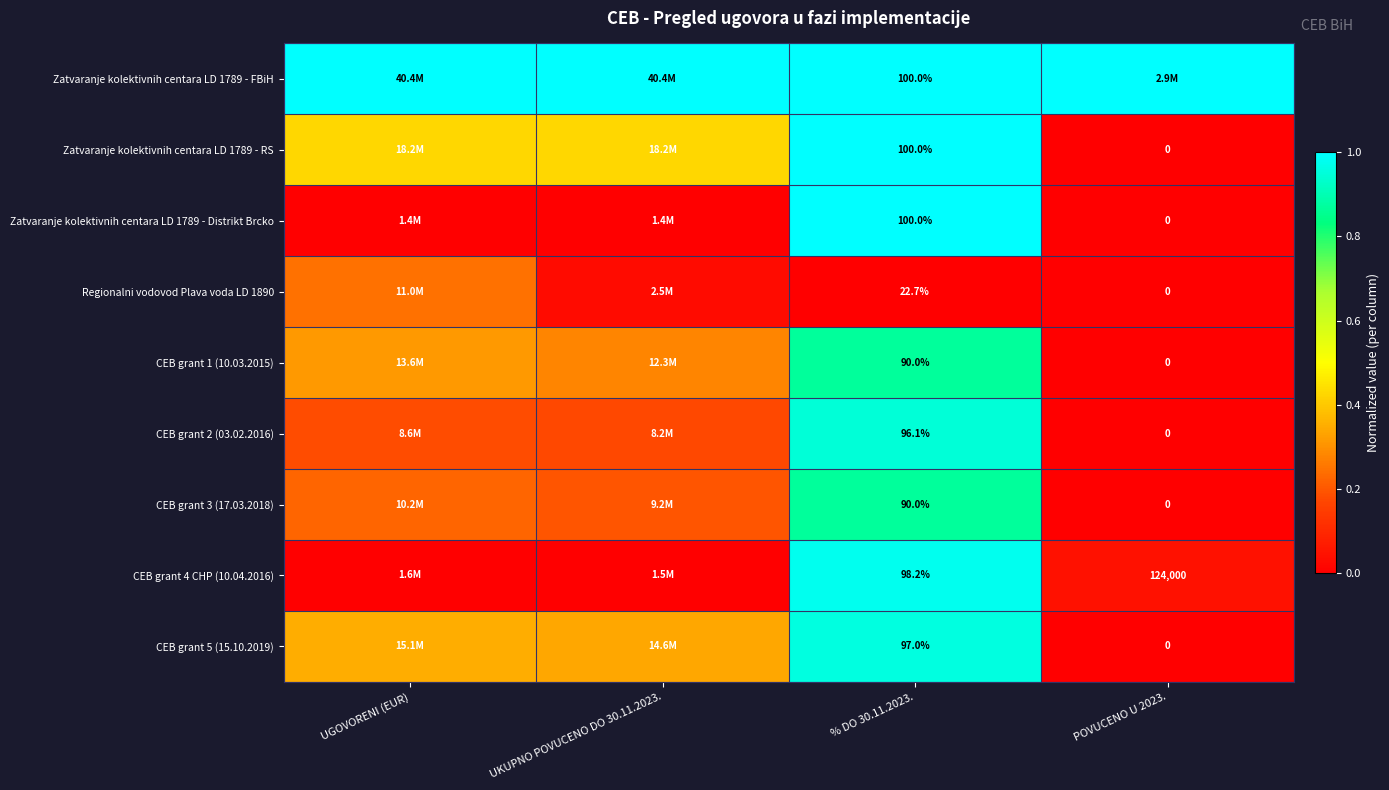

Is the value of CEB grant 1 (10.03.2015) at % DO 30.11.2023. greater than the value of Regionalni vodovod Plava voda LD 1890 at % DO 30.11.2023.?

Yes